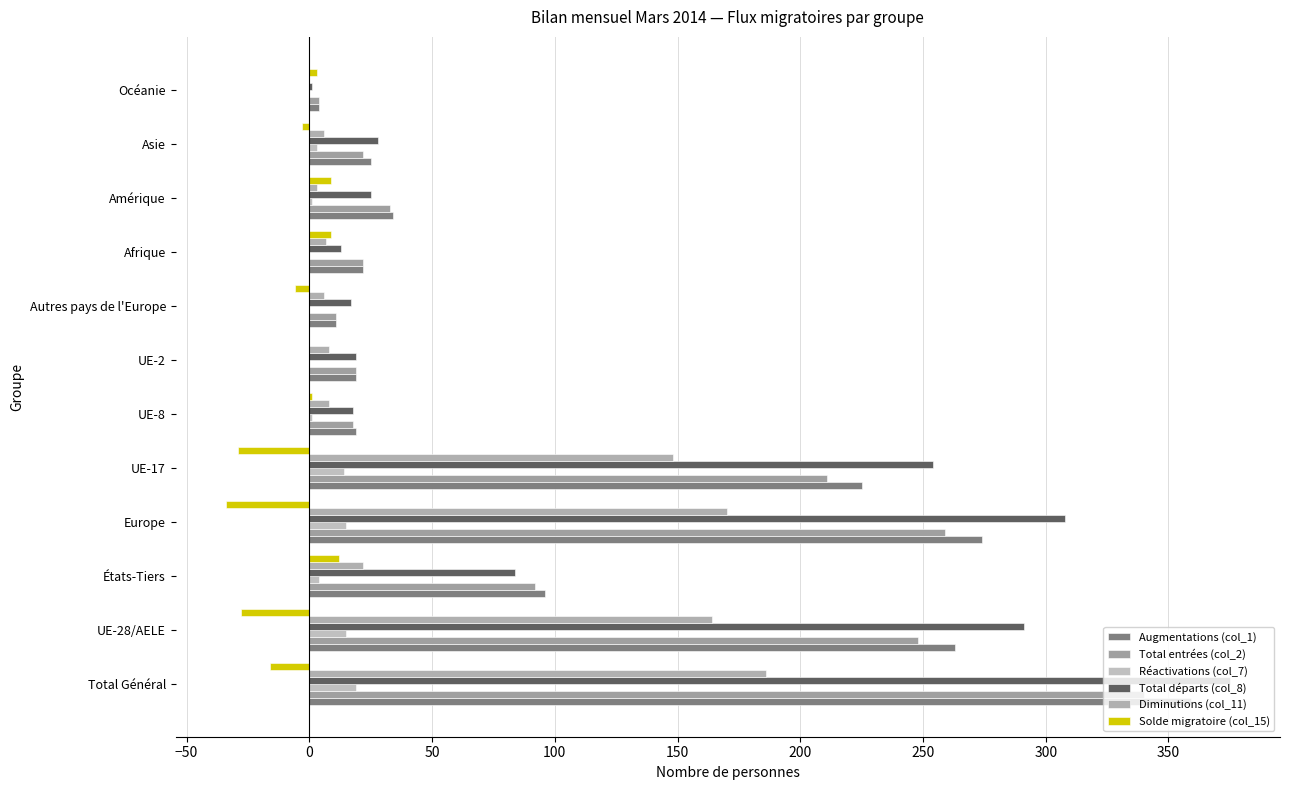

Count the number of data series in this chart.

6